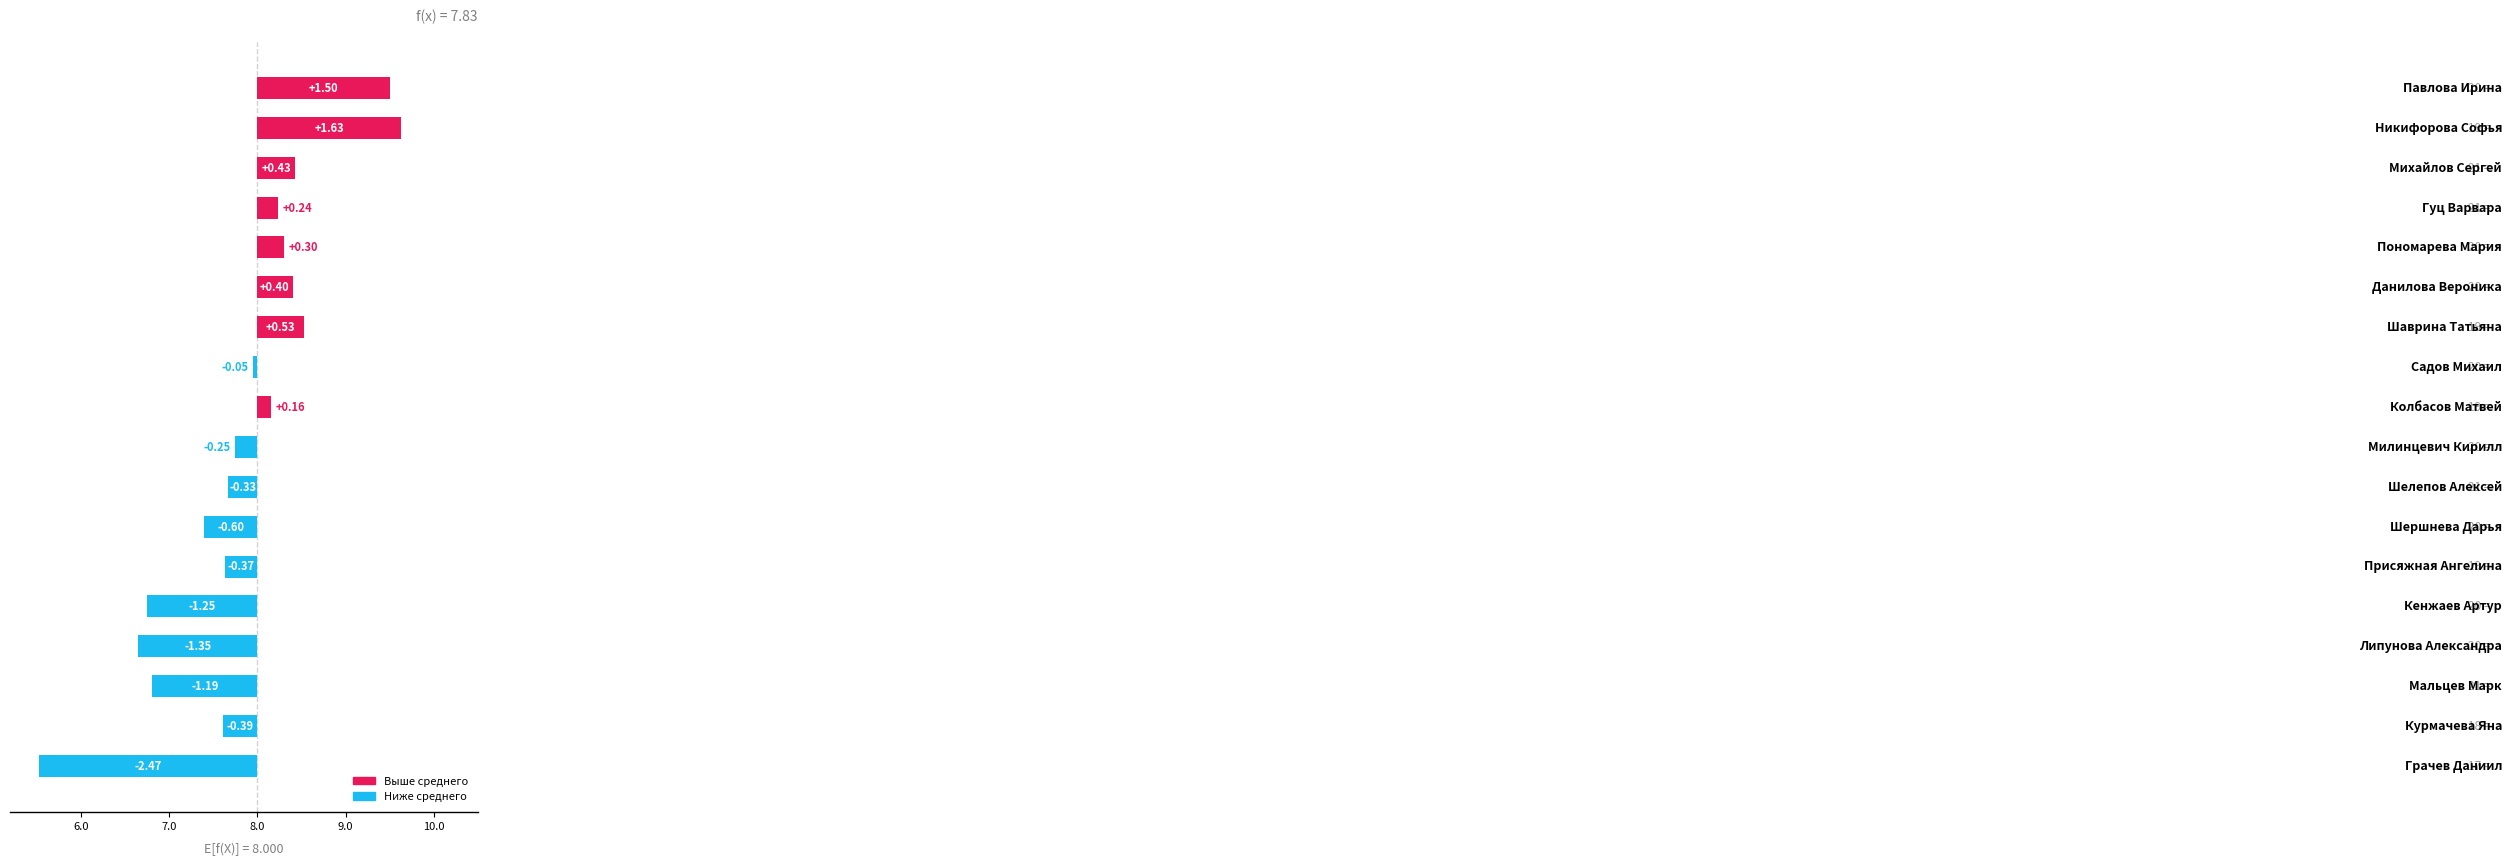

What is the difference between the second highest and second lowest values?

2.8